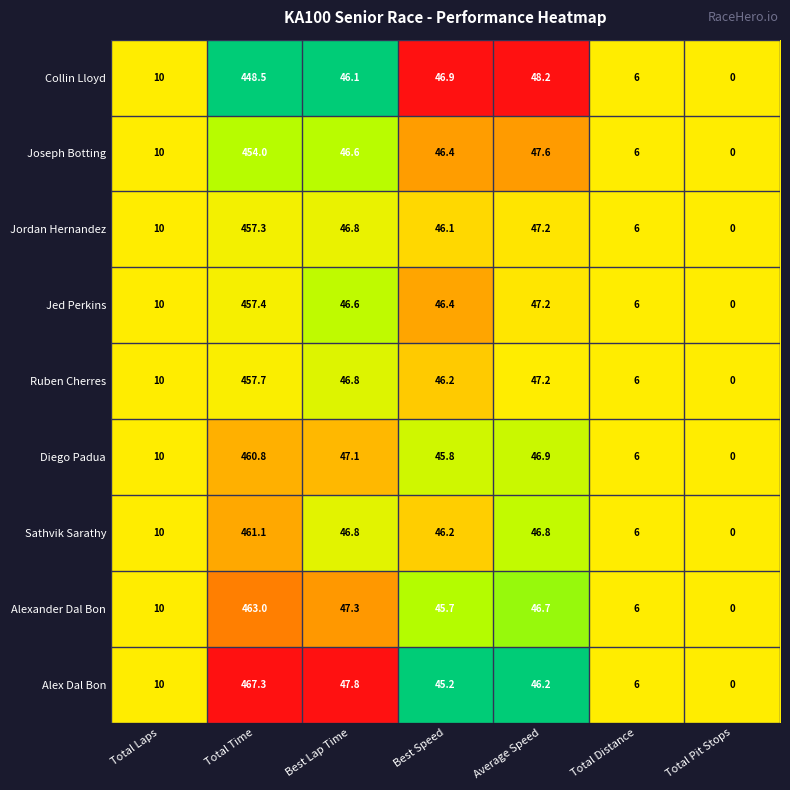

Is the value of Collin Lloyd at Best Speed greater than the value of Jordan Hernandez at Best Speed?

Yes